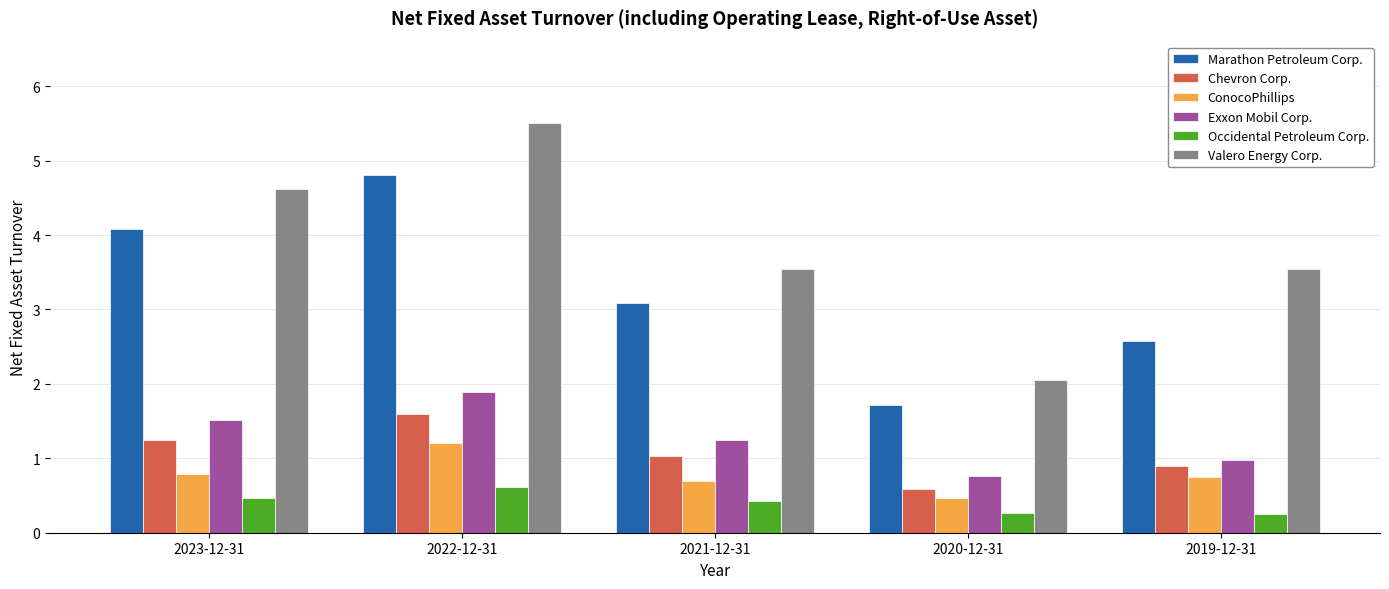

At which category is the sum across all series the highest?

2022-12-31